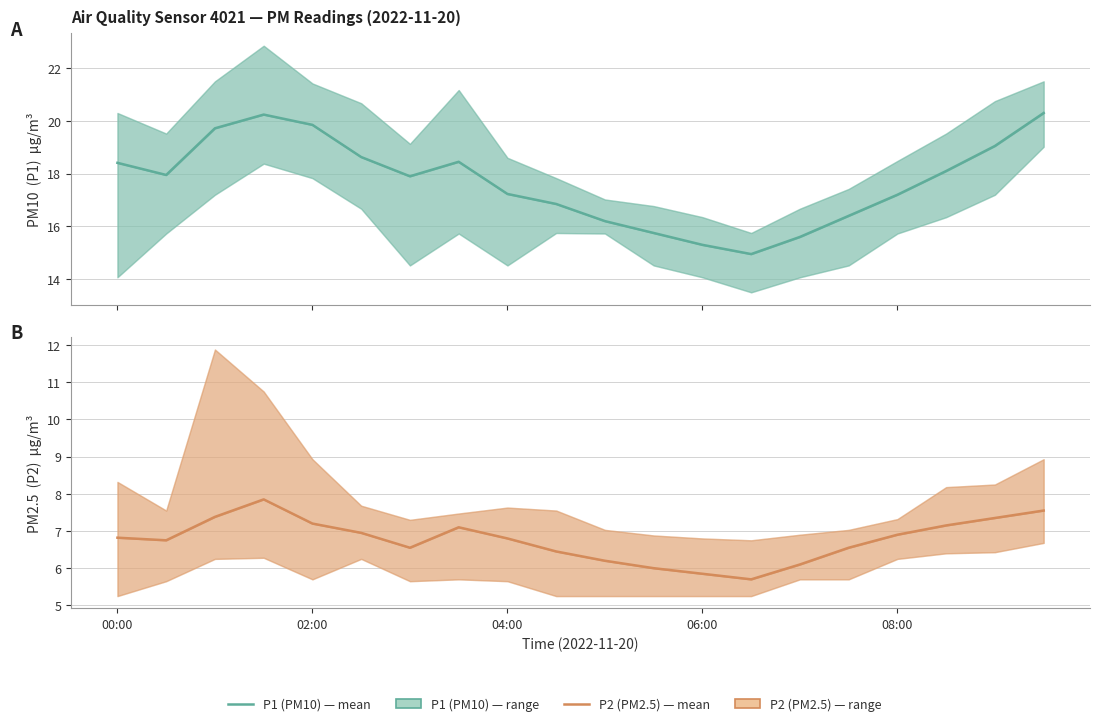

True or false: P1 (PM10) and P2 (PM2.5) intersect in this chart.

False